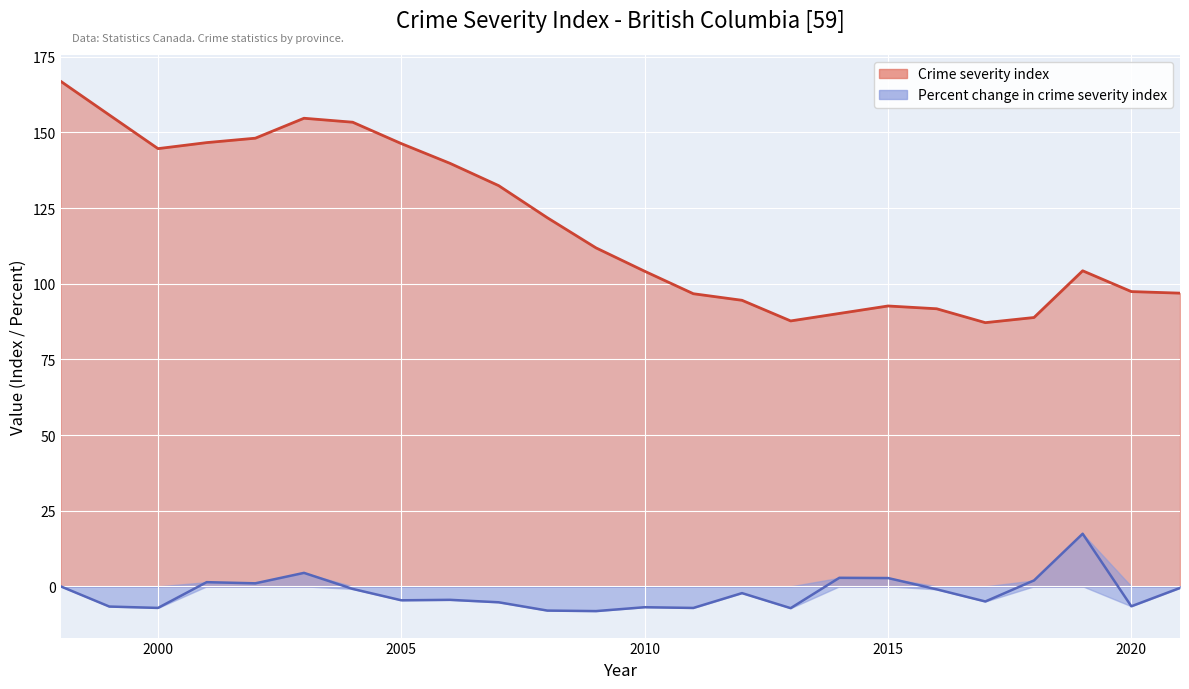

The value of Crime severity index at 2021 is 129.0. True or false?

False